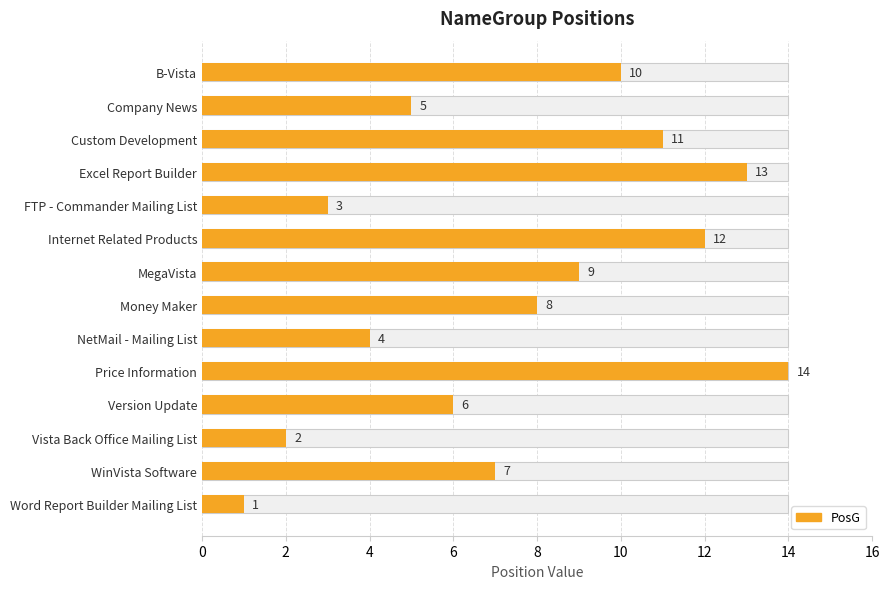

Reading left to right, what are all the values shown in this chart?

10	5	11	13	3	12	9	8	4	14	6	2	7	1